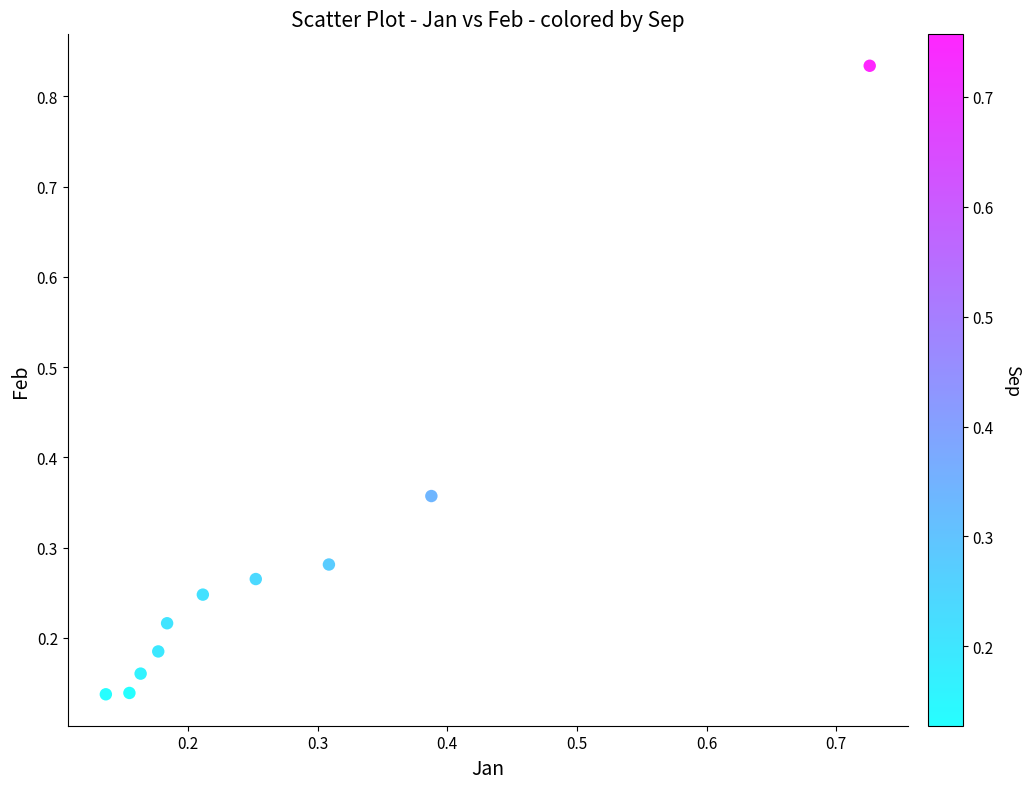

What is the range of Y values (max minus min)?

0.7